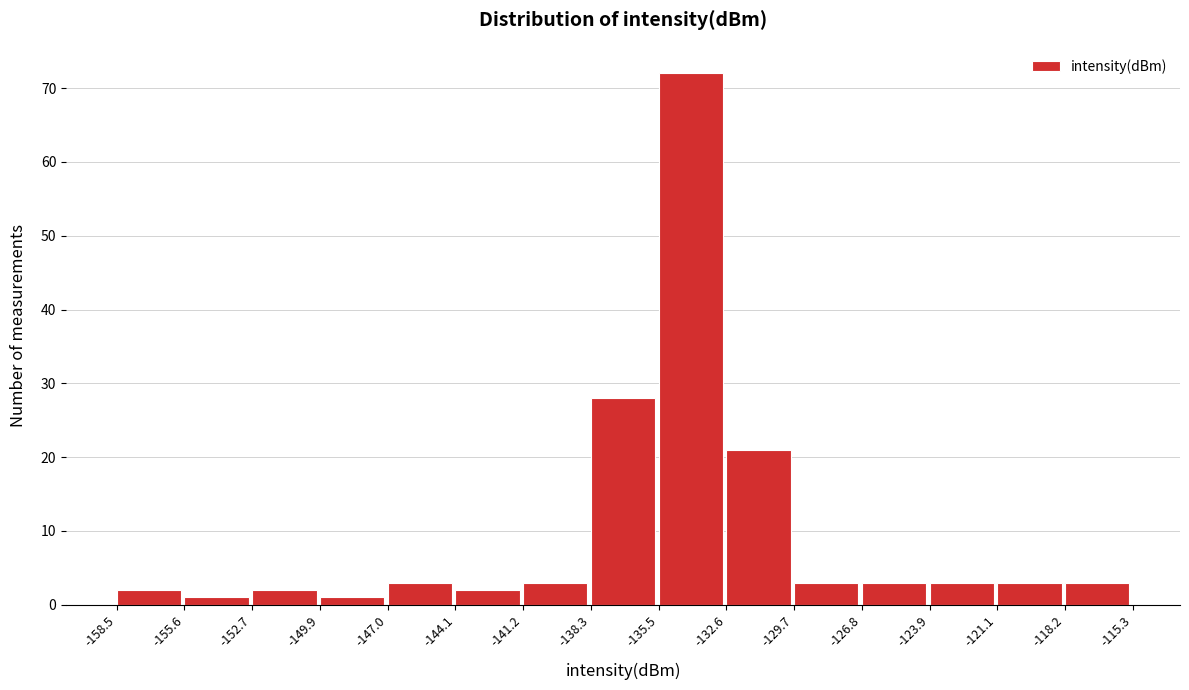

Reading left to right, transcribe this chart: for each bar, give the range it covers on the x-axis and its height. The values are not printed on the chart, so give them approximately, as read against the axis.

-158.5 to -155.6: 2
-155.6 to -152.7: 1
-152.7 to -149.9: 2
-149.9 to -147.0: 1
-147.0 to -144.1: 3
-144.1 to -141.2: 2
-141.2 to -138.3: 3
-138.3 to -135.5: 28
-135.5 to -132.6: 72
-132.6 to -129.7: 21
-129.7 to -126.8: 3
-126.8 to -123.9: 3
-123.9 to -121.1: 3
-121.1 to -118.2: 3
-118.2 to -115.3: 3